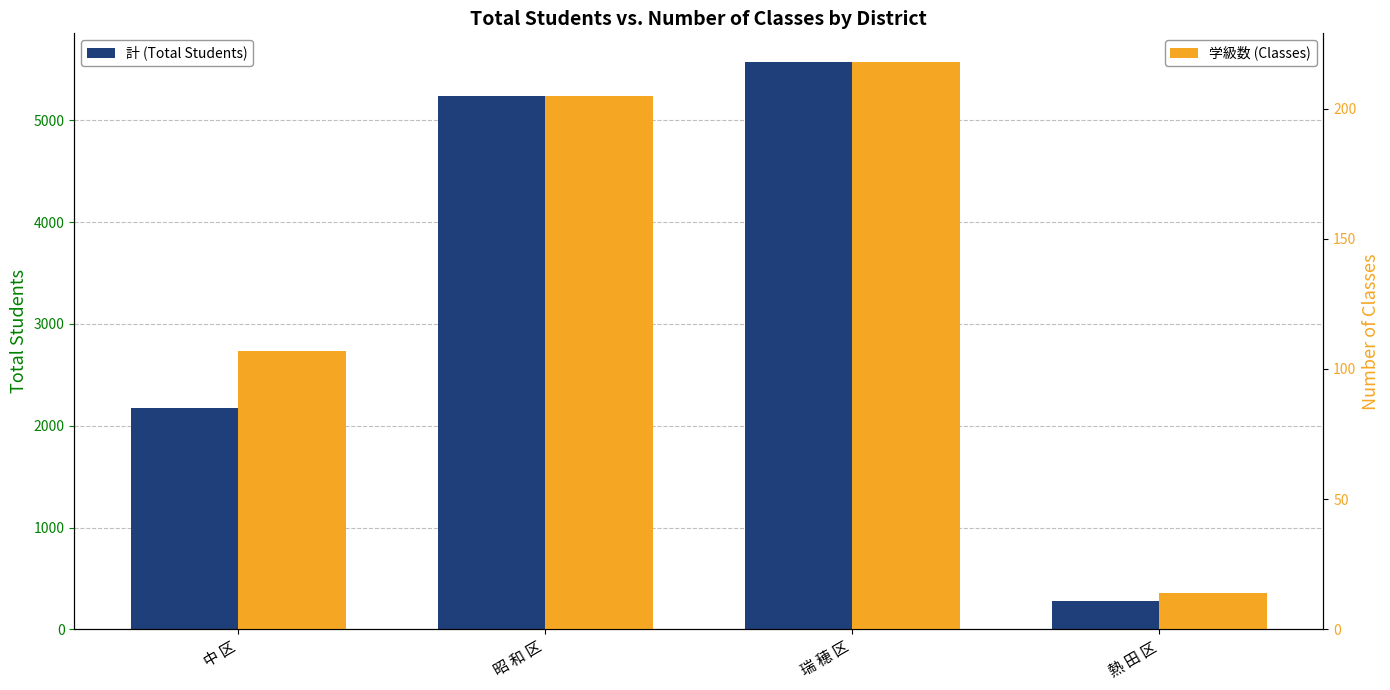

Rank the series by their average value, from lowest to highest.

学級数 (Classes), 計 (Total Students)